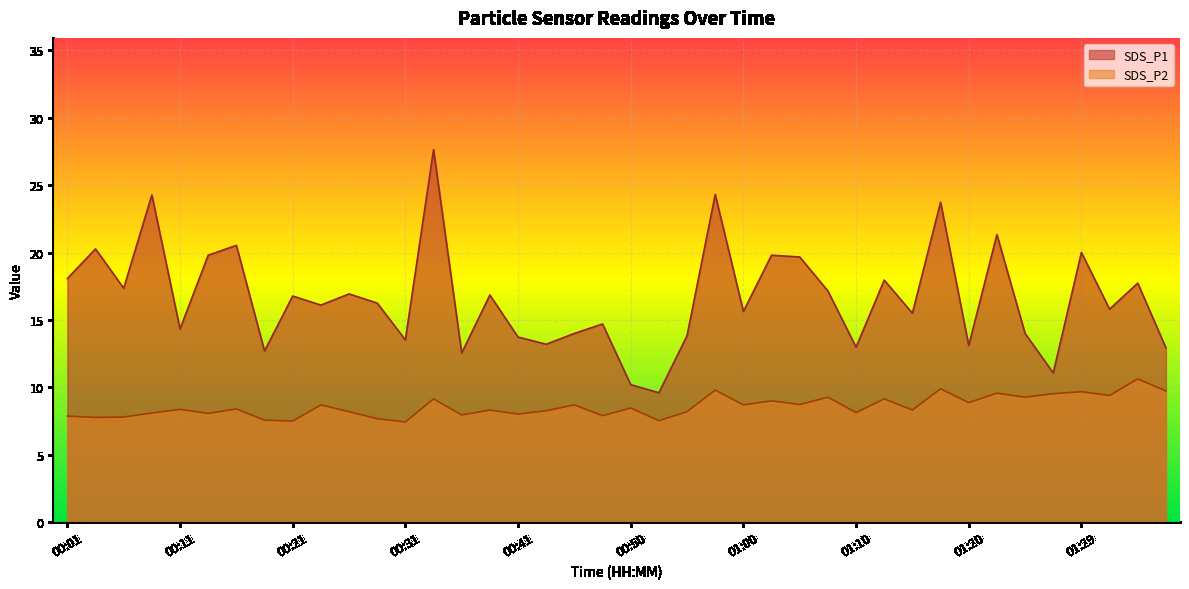

True or false: SDS_P2 has a value of 13.5 at 00:06.

False